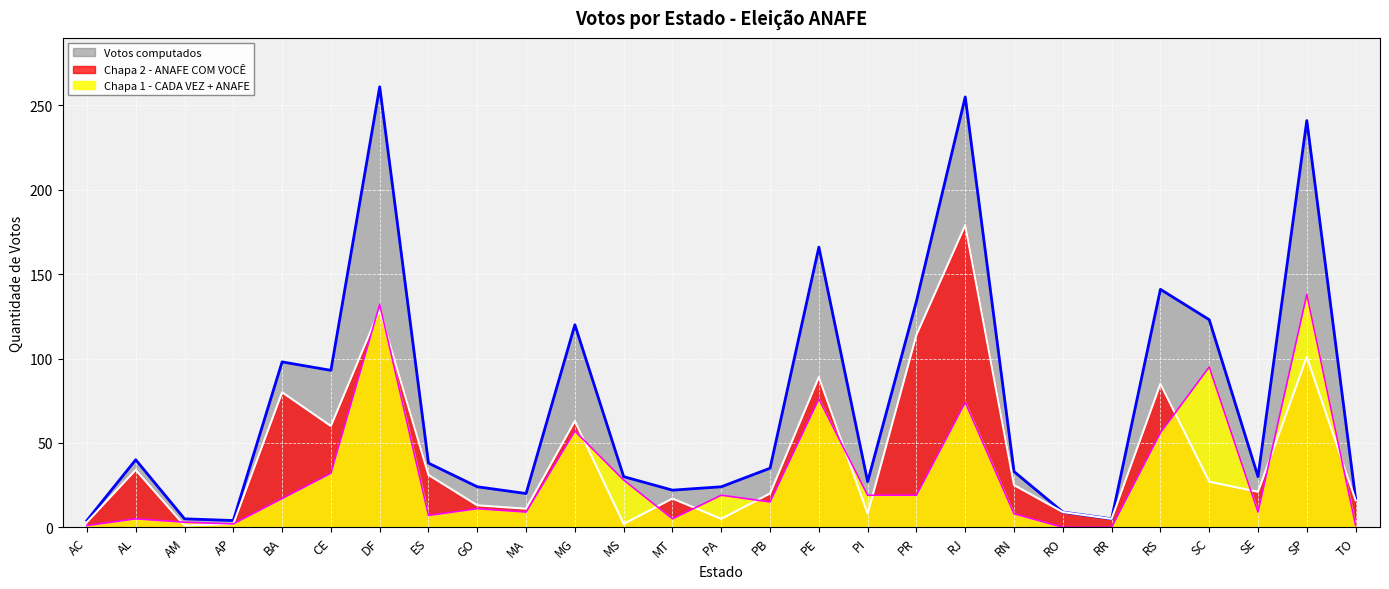

True or false: Votos computados has a value of 5 at RR.

True